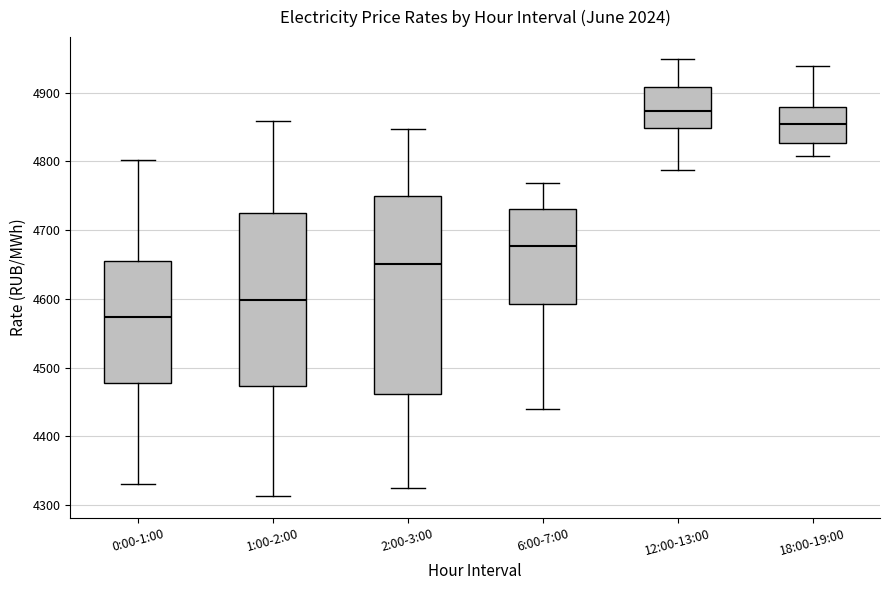

Which box's median line is the lowest?

0:00-1:00